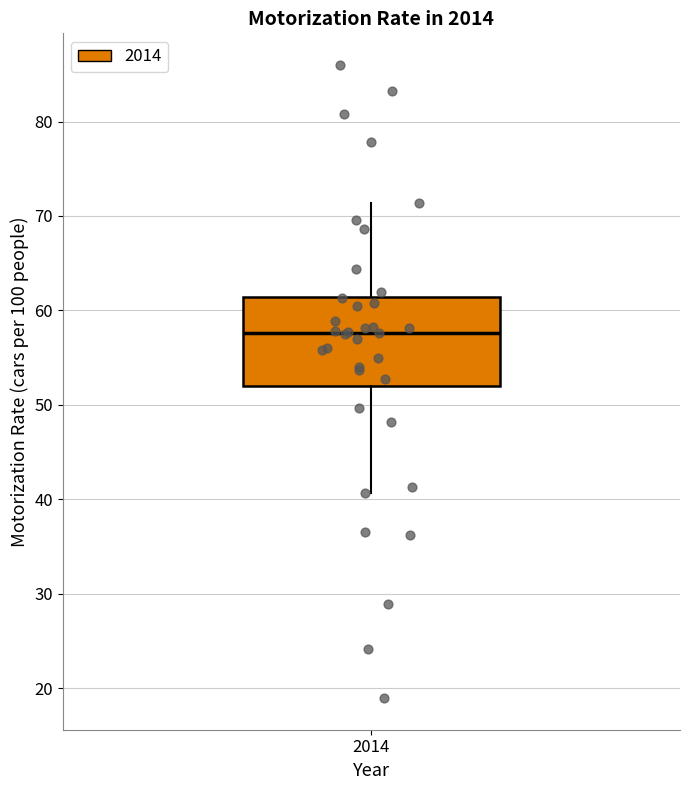

Transcribe this box plot: give where the median line is, the range the box spans, and where the two whiskers end, as read against the y-axis. The values are not printed on the chart, so give them approximately, as read against the axis.

median 58, box 52 to 61, whiskers 41 to 71